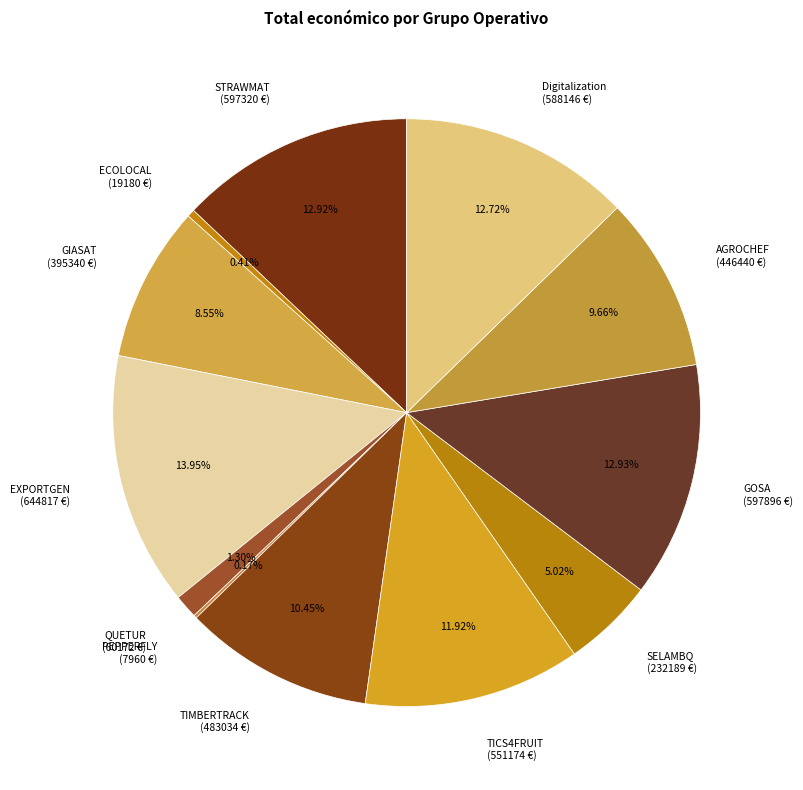

Which category has the smallest portion of the pie?

PEPPERFLY